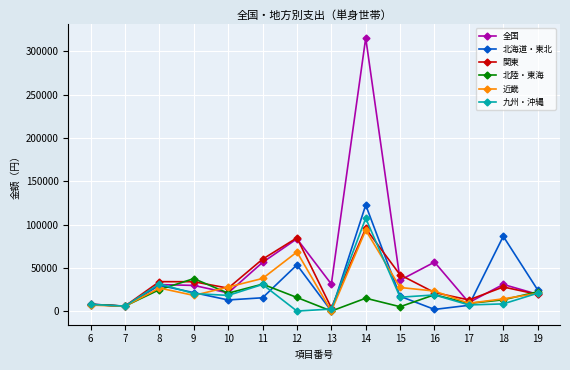

Is this an area chart (filled region under the line)?

No